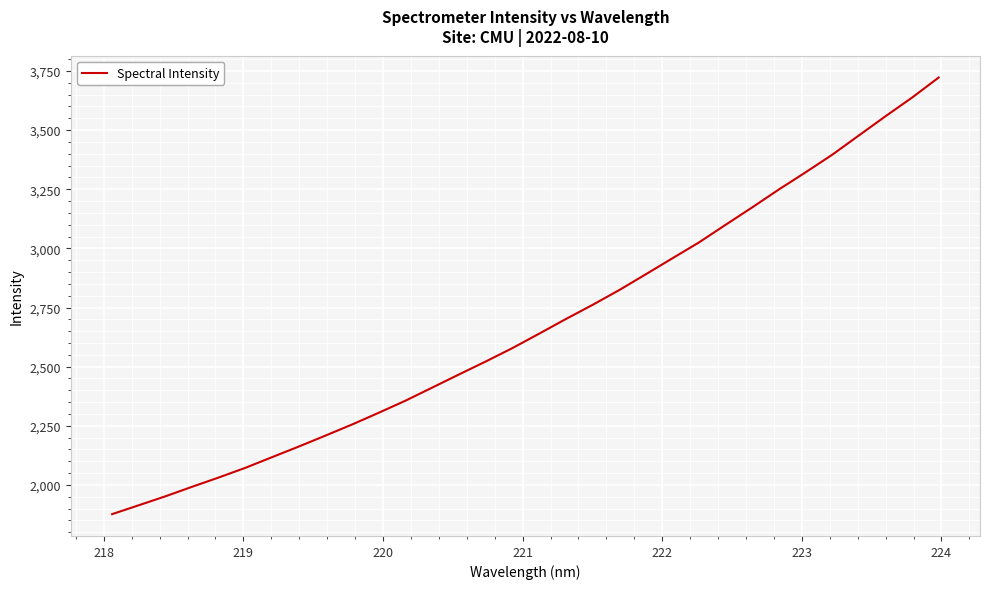

How many lines are shown in the chart?

1